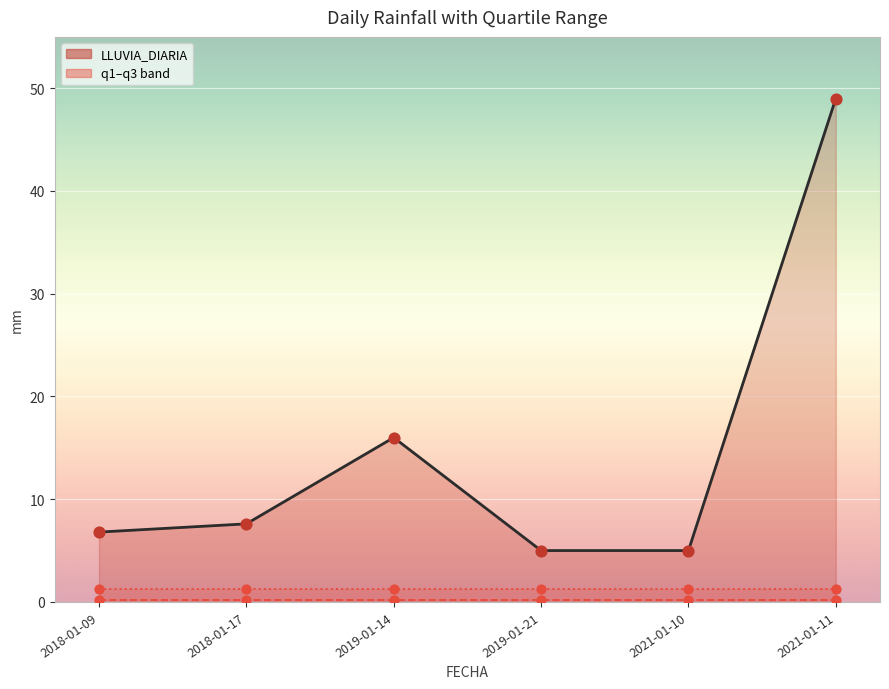

Which series contains the highest Y value?

LLUVIA_DIARIA